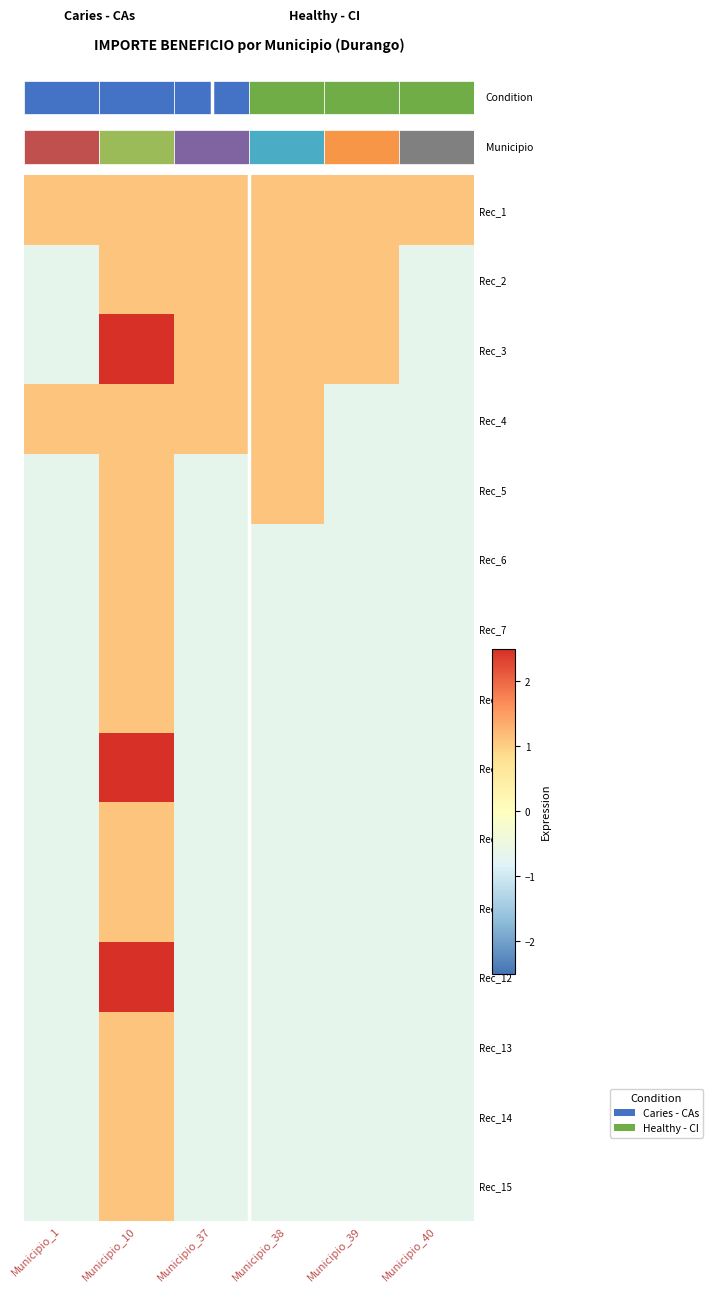

What is the total value across all series at Municipio_39?

-4.6